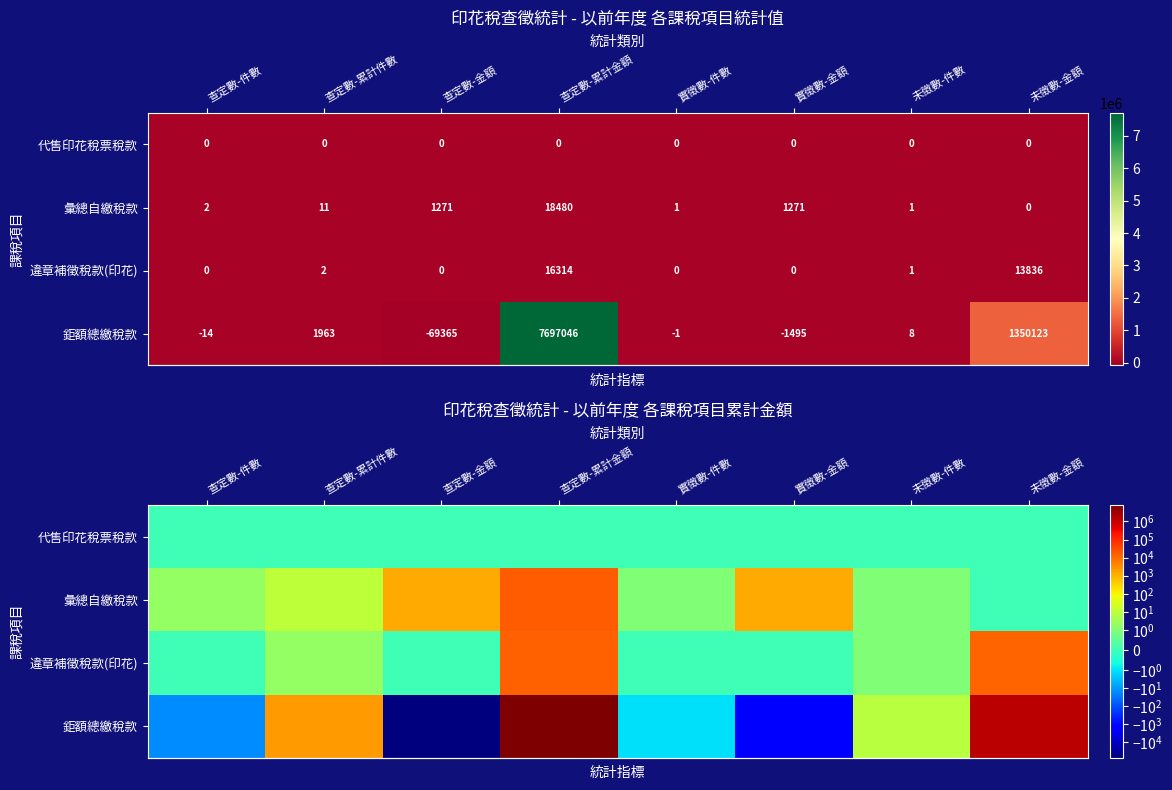

What is the spread (max minus min) of values at 未徵數-件數?

8